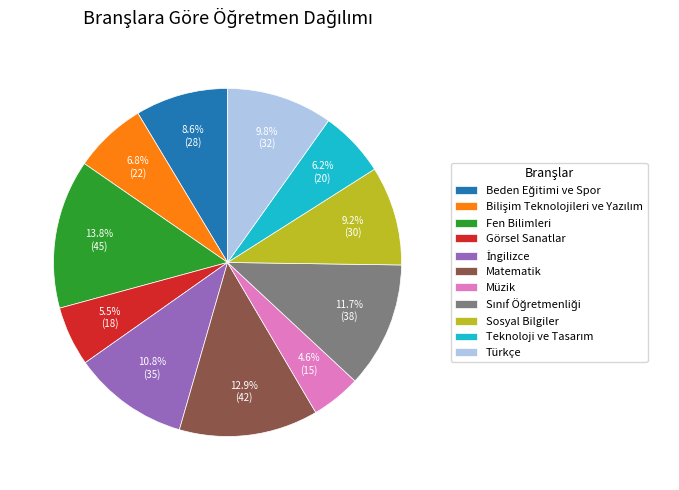

Is there any slice that represents more than half of the pie?

No